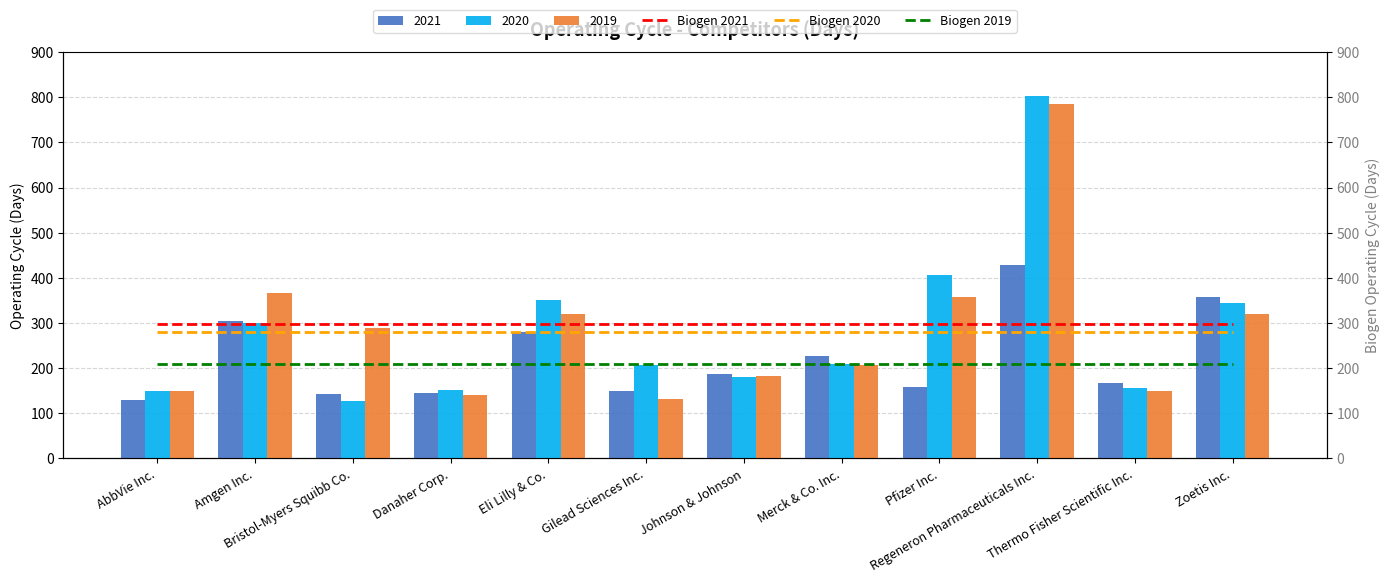

How many values in the 2019 series are below 288?

6